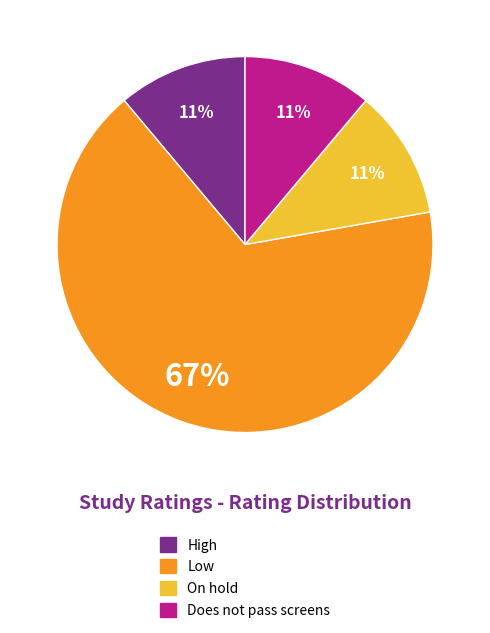

To the nearest percent, what is the average slice percentage?

25%